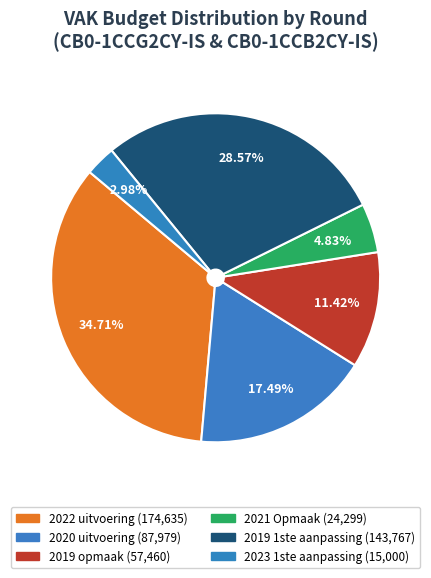

The 2021 Opmaak slice represents 18% of the pie. True or false?

False